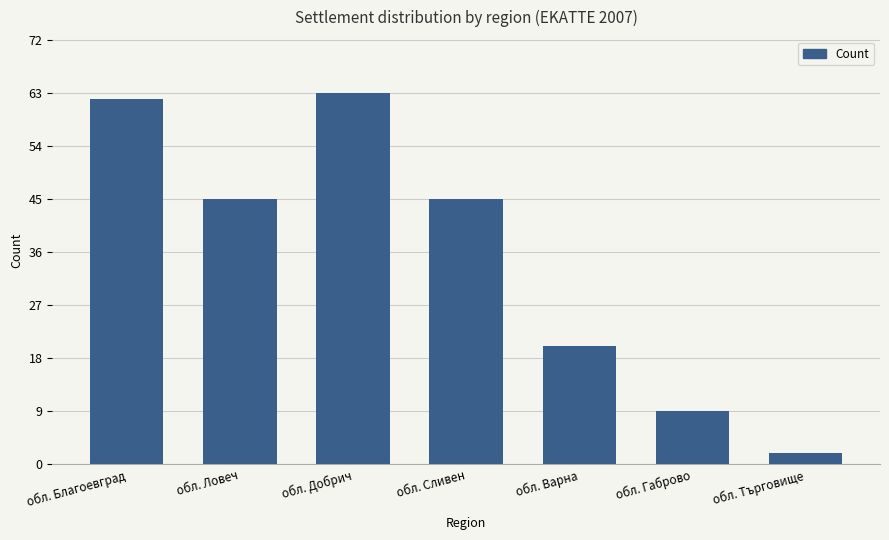

At which label is the value closest to 32?

обл. Варна